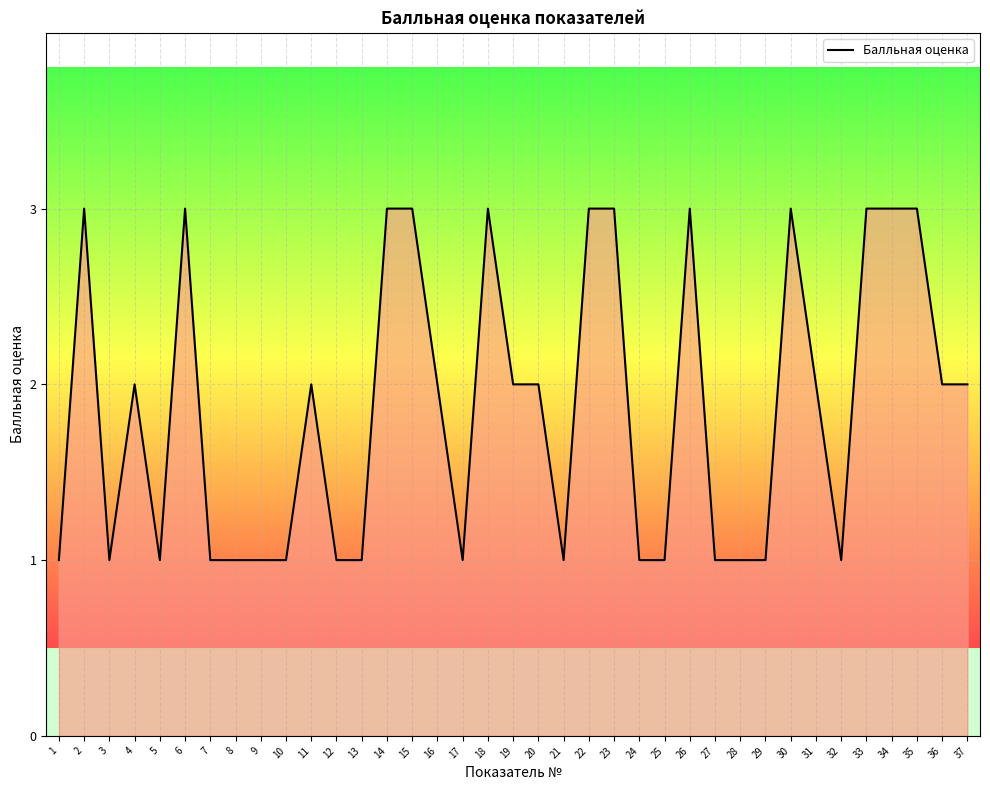

What is the difference between the maximum and minimum values?

2